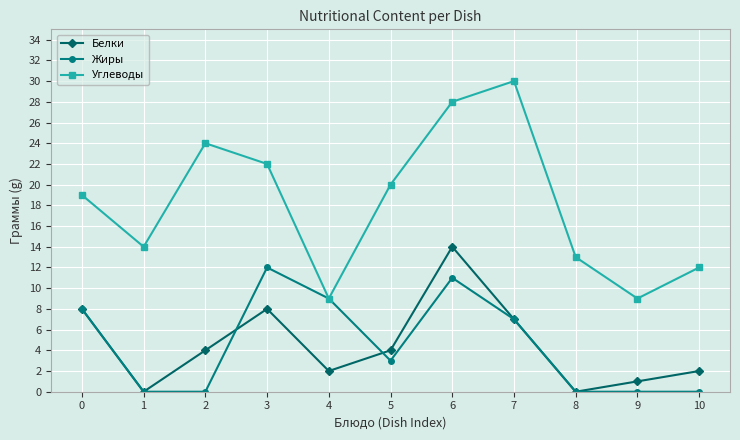

True or false: Углеводы has more than 1 points higher than both neighbors.

True